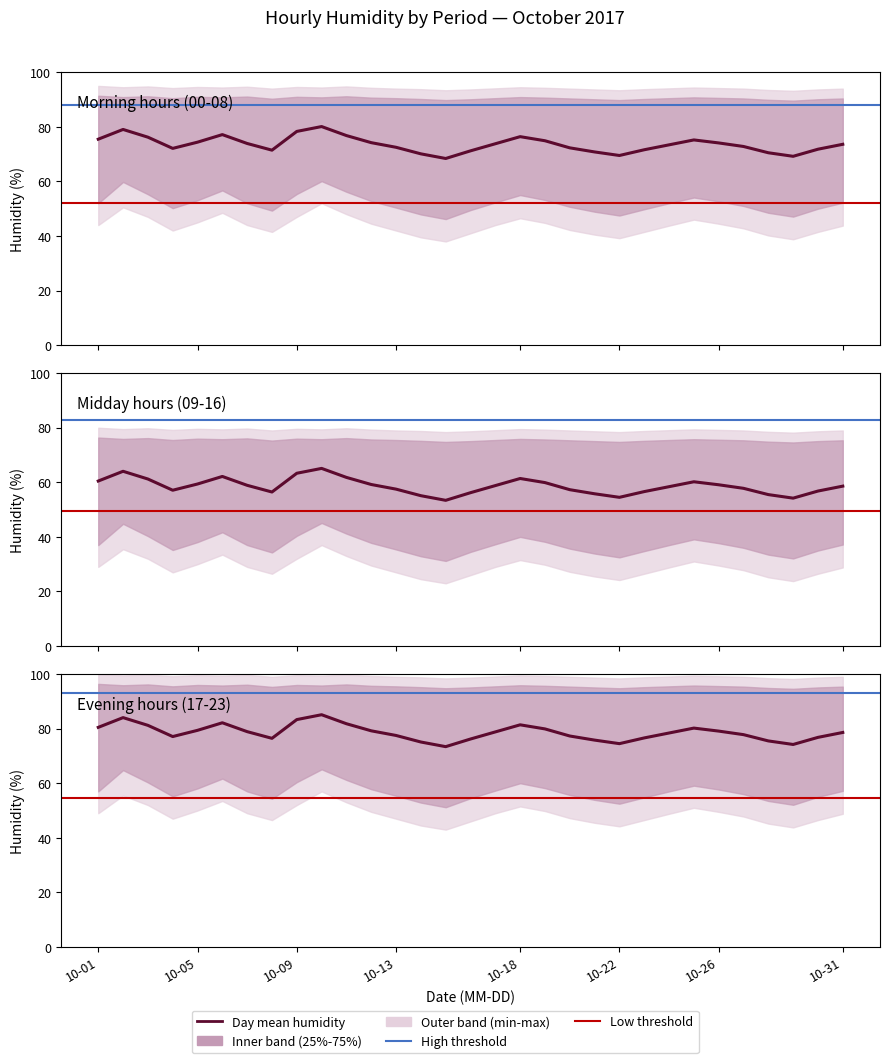

Reading left to right, extract all data points from this chart.

80.5	84.0	81.2	77.1	79.4	82.2	78.9	76.5	83.3	85.1	81.8	79.2	77.5	75.1	73.4	76.2	78.8	81.4	79.9	77.3	75.8	74.5	76.6	78.4	80.2	79.1	77.8	75.5	74.2	76.8	78.6